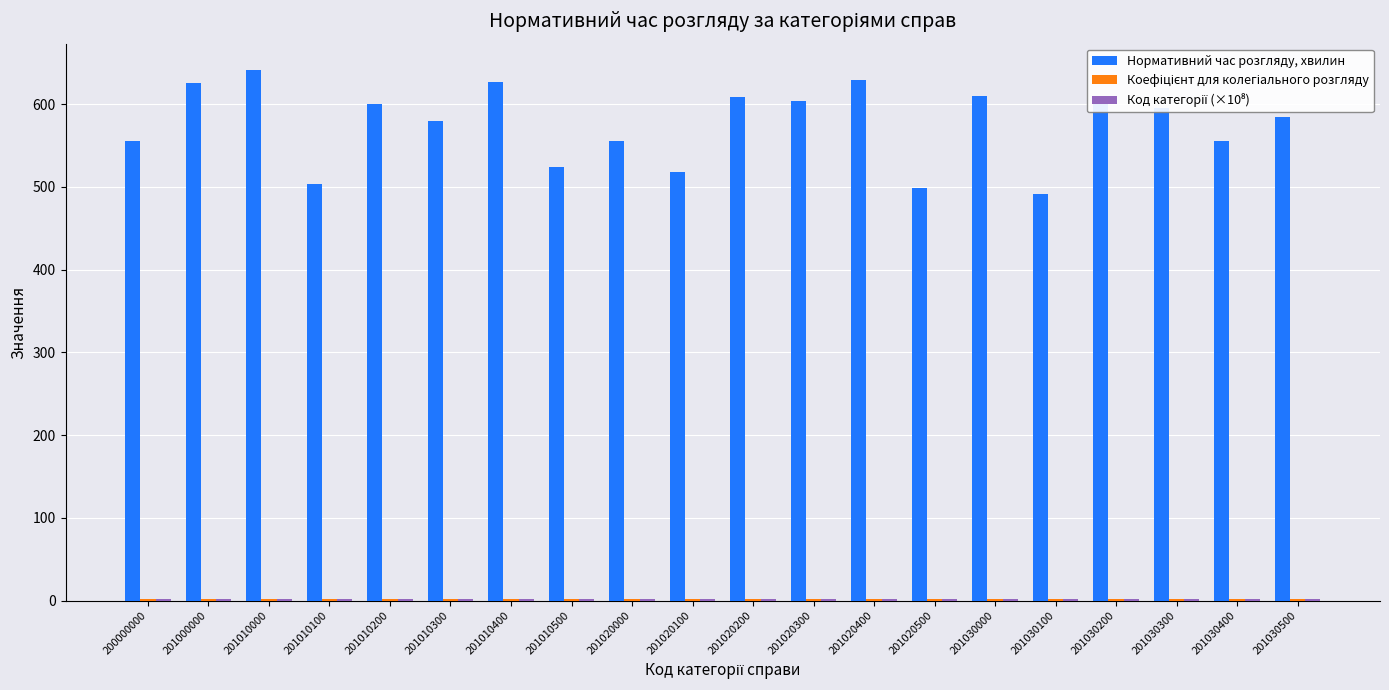

What is the greatest value displayed?

641.0